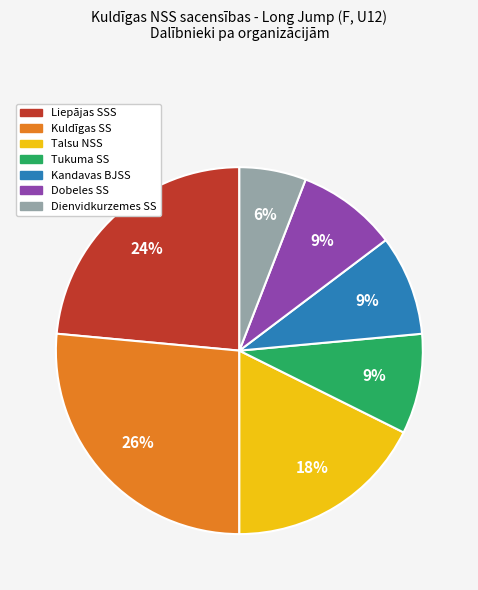

Is there any slice that represents more than half of the pie?

No